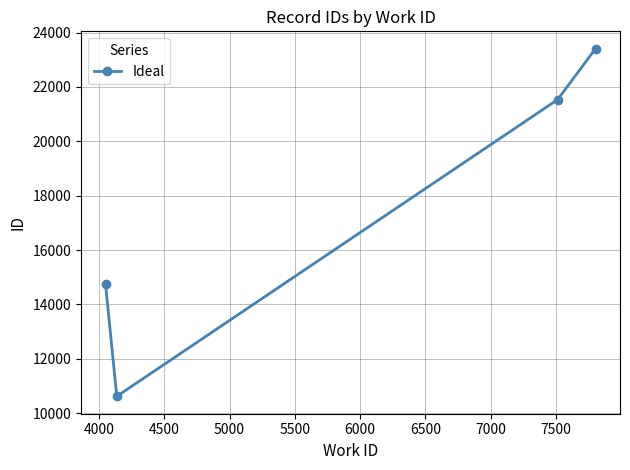

Count the number of data series in this chart.

1